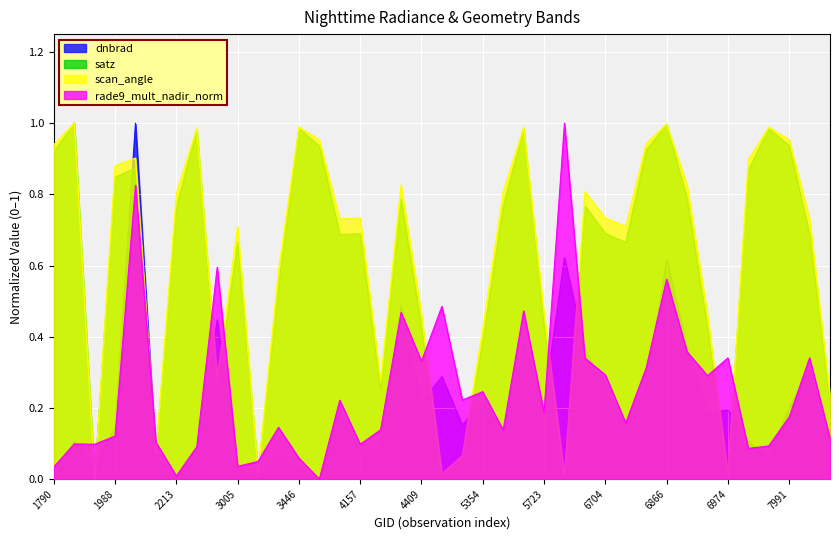

Where do rade9_mult_nadir_norm and scan_angle first cross each other?

1808 and 1925